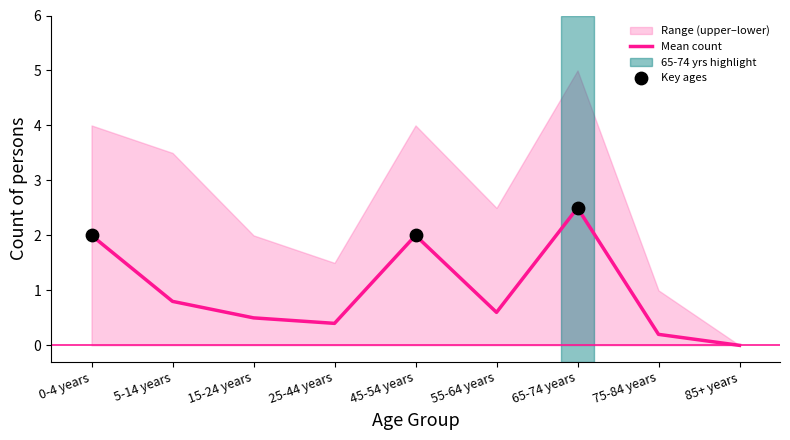

What is the highest value of the Mean count series?

2.5